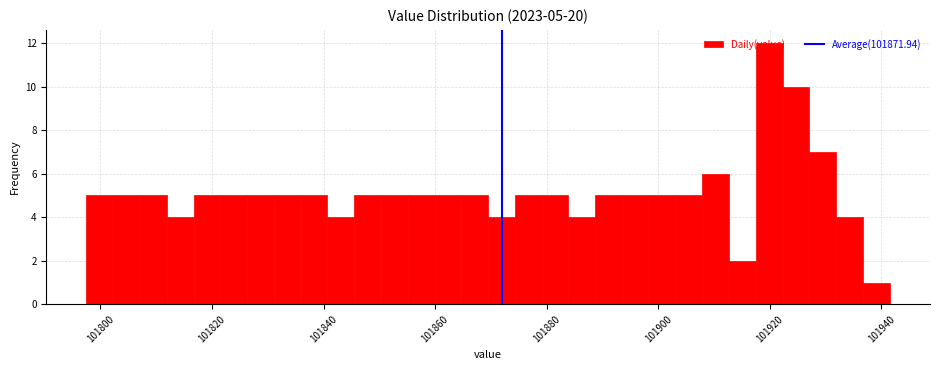

Read against the x-axis, roughly where is the centre of the tallest bar?

101920